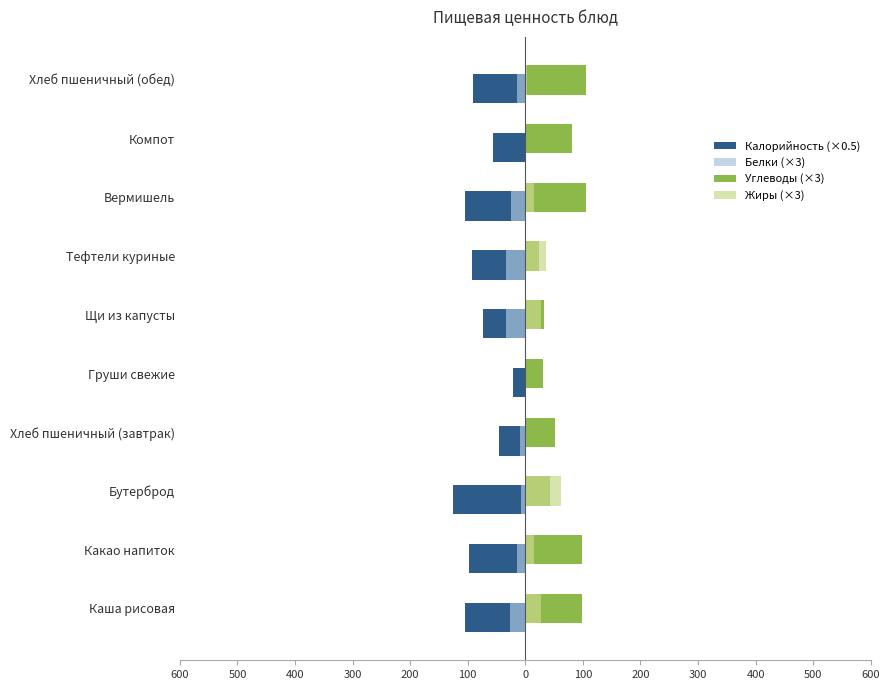

What are all the series names shown in the legend?

Калорийность (×0.5), Белки (×3), Углеводы (×3), Жиры (×3)